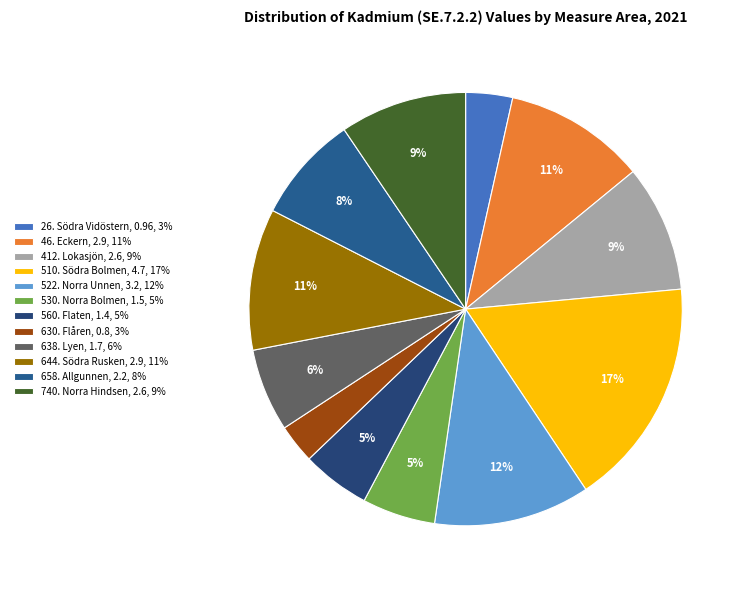

To the nearest percent, what is the combined percentage of 638. Lyen and 46. Eckern?

17%